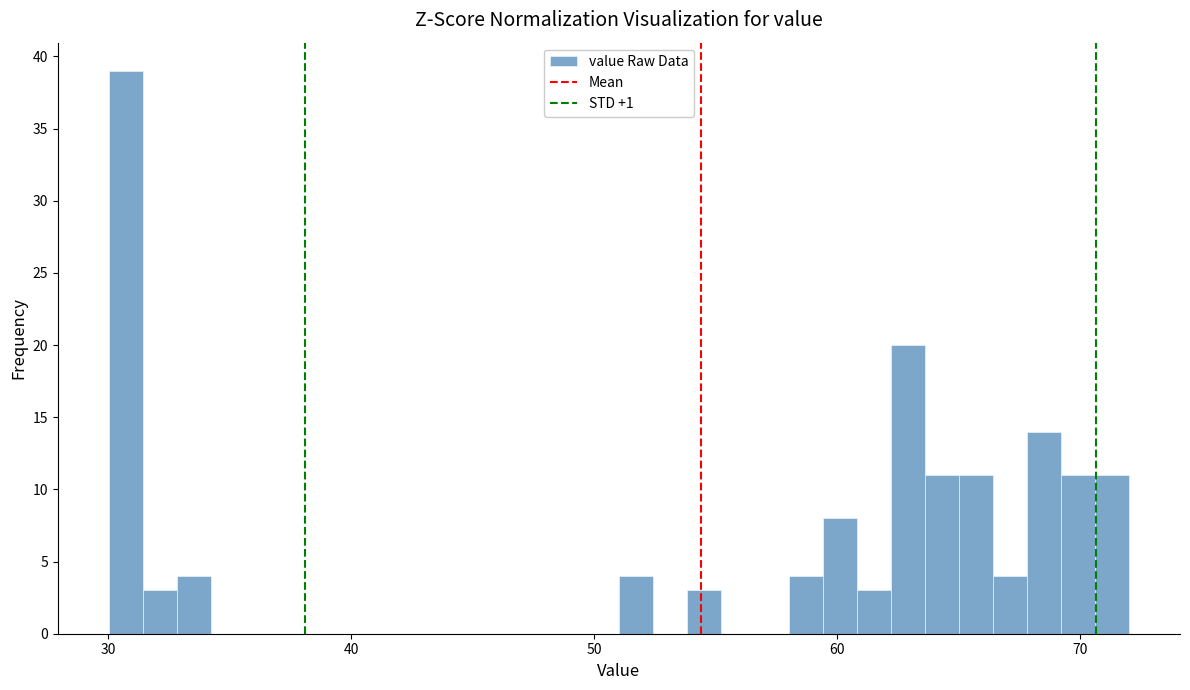

Read against the x-axis, roughly where is the centre of the tallest bar?

31